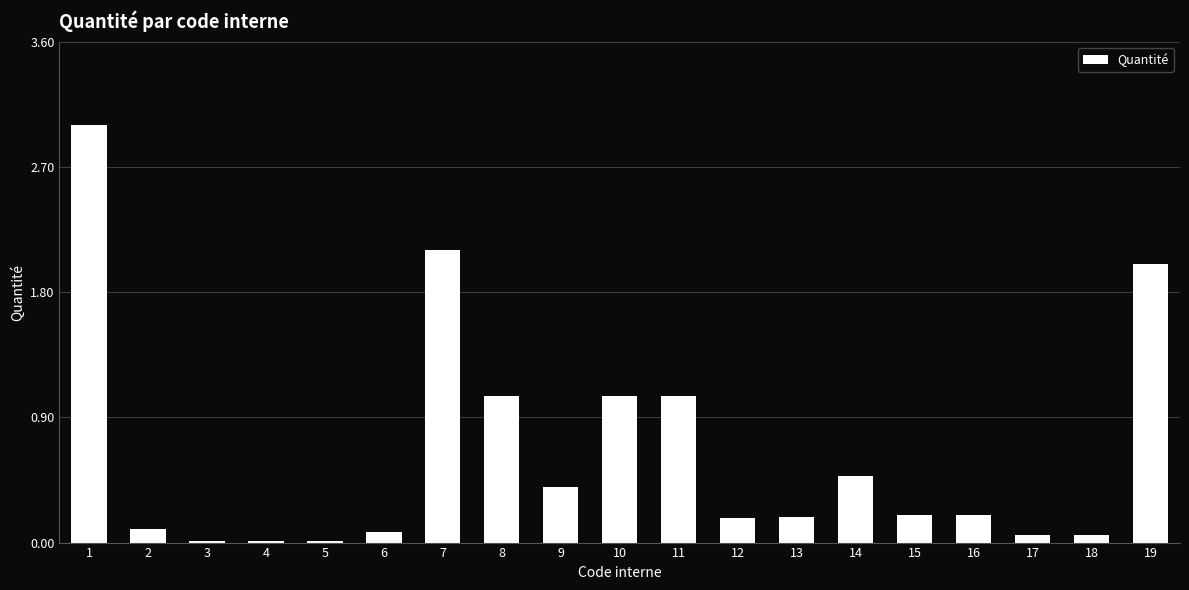

True or false: the data shows 0.1 at 17.

True